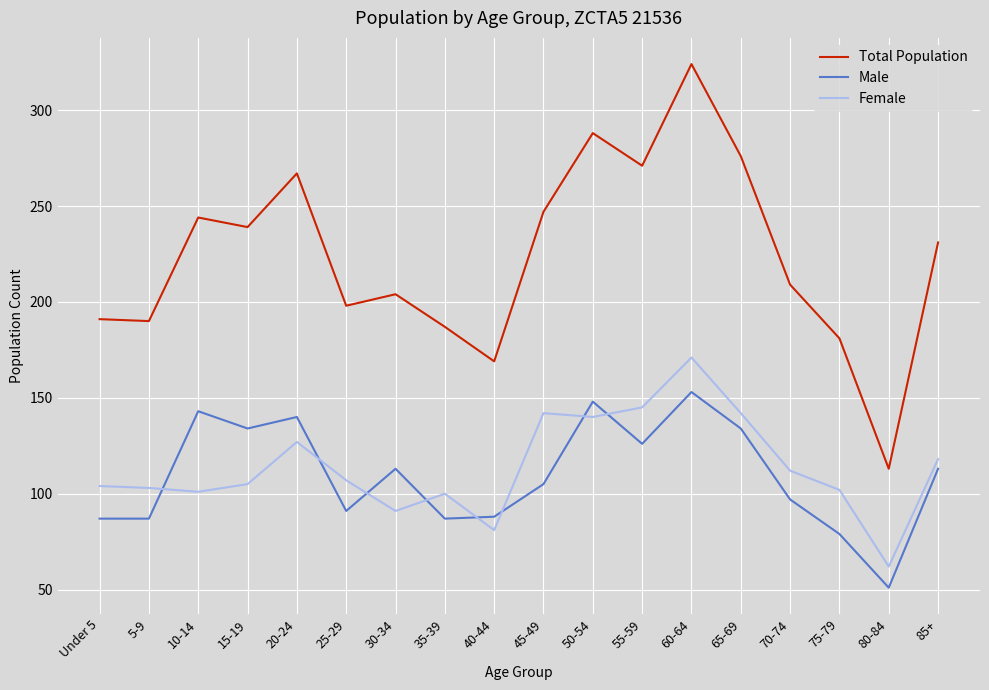

What is the minimum value for Total Population?

113